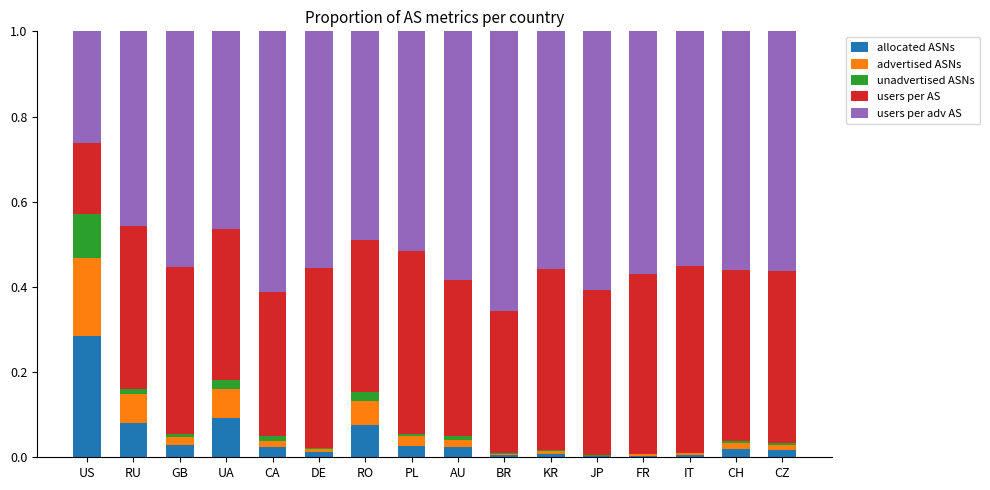

Count the number of categories in the chart.

16